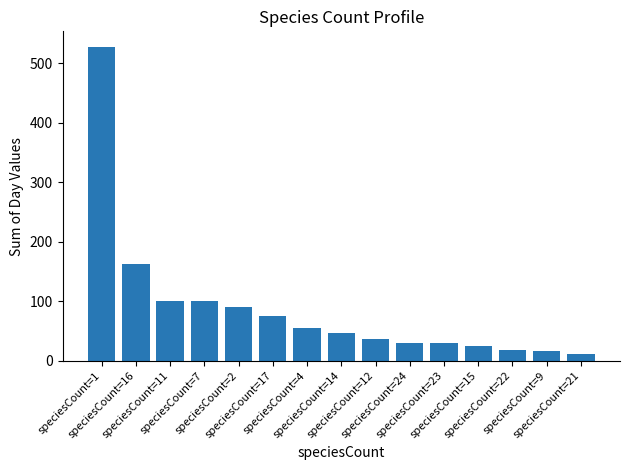

Which label corresponds to the smallest value in the chart?

speciesCount=21